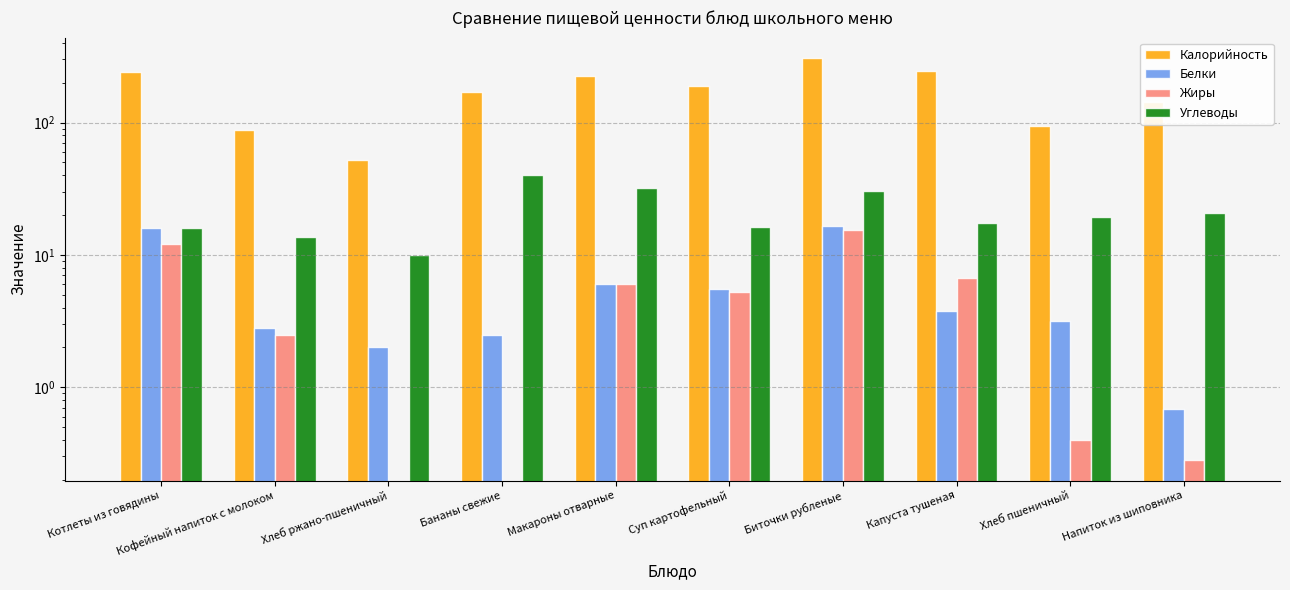

True or false: Белки has a value of 2.0 at Хлеб ржано-пшеничный.

True